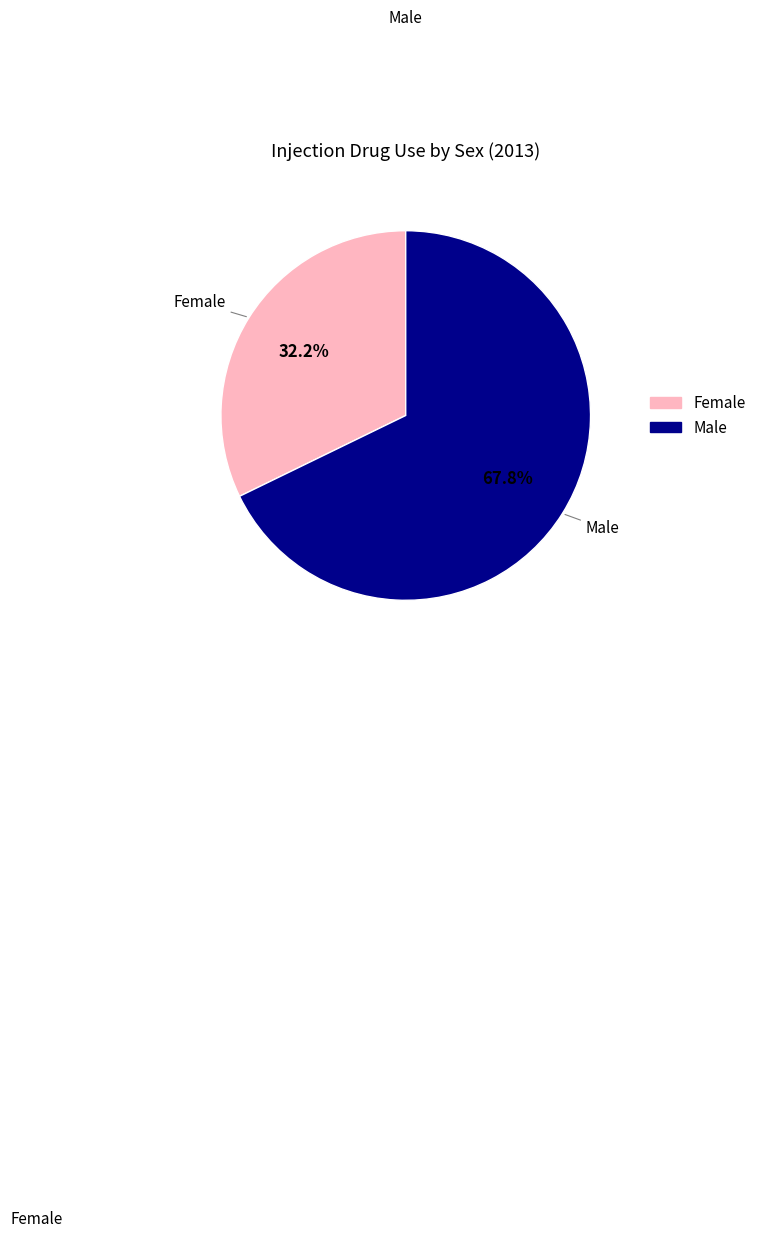

Which category has the smallest portion of the pie?

Female